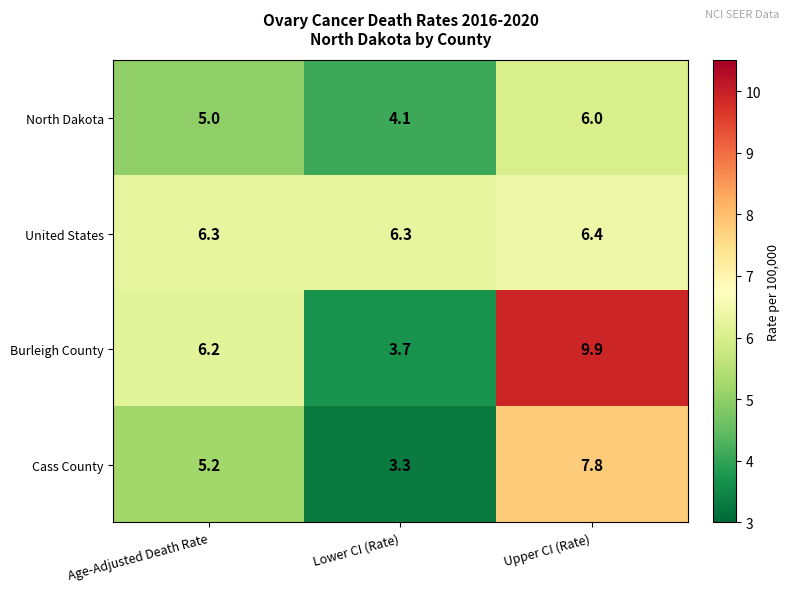

How many categories are shown in the chart?

3